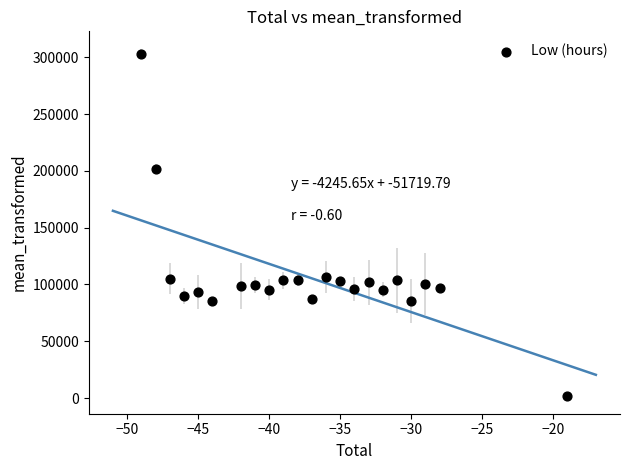

What is the range of Y values (max minus min)?

301476.4